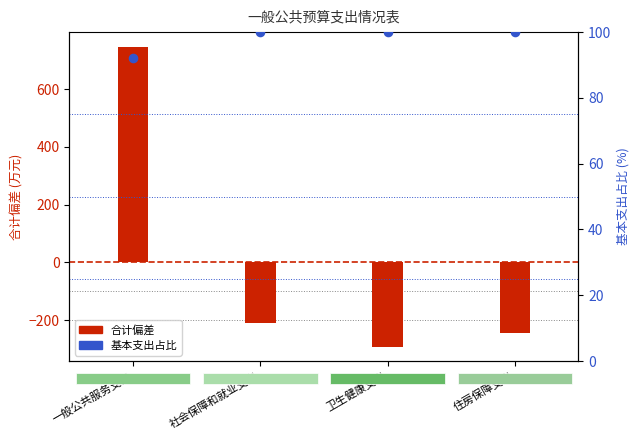

What is the total value across all series at 社会保障和就业支出?

-111.1